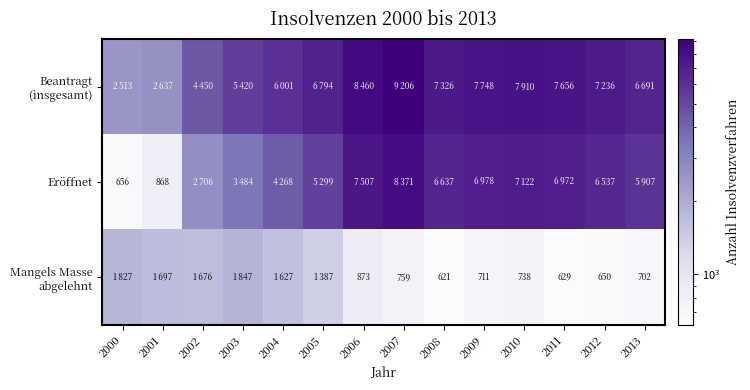

Is it true that Mangels Masse abgelehnt equals 596 at 2004?

False